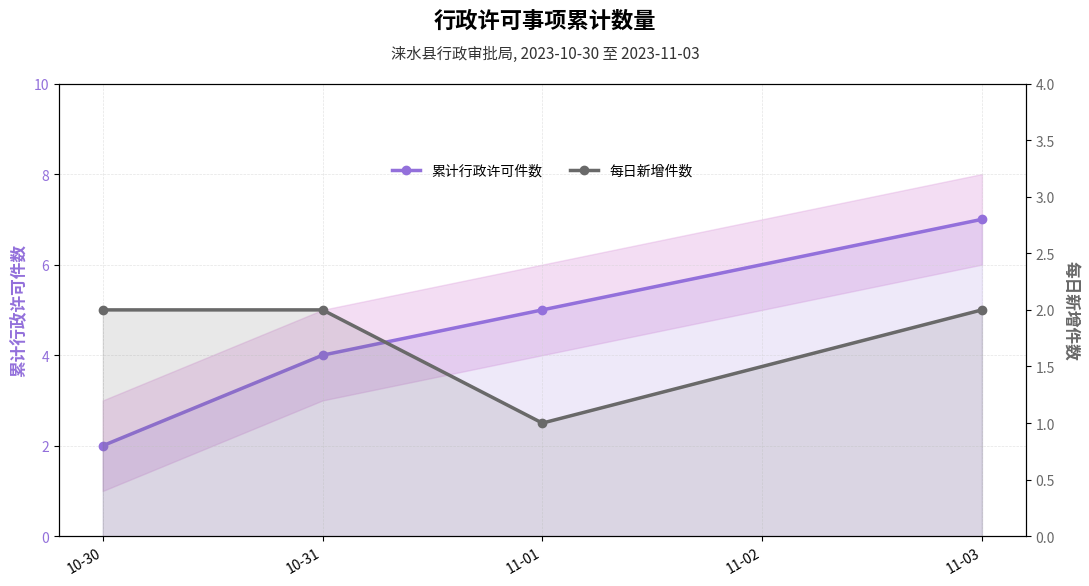

What is the total value across all series at 10-30?

4